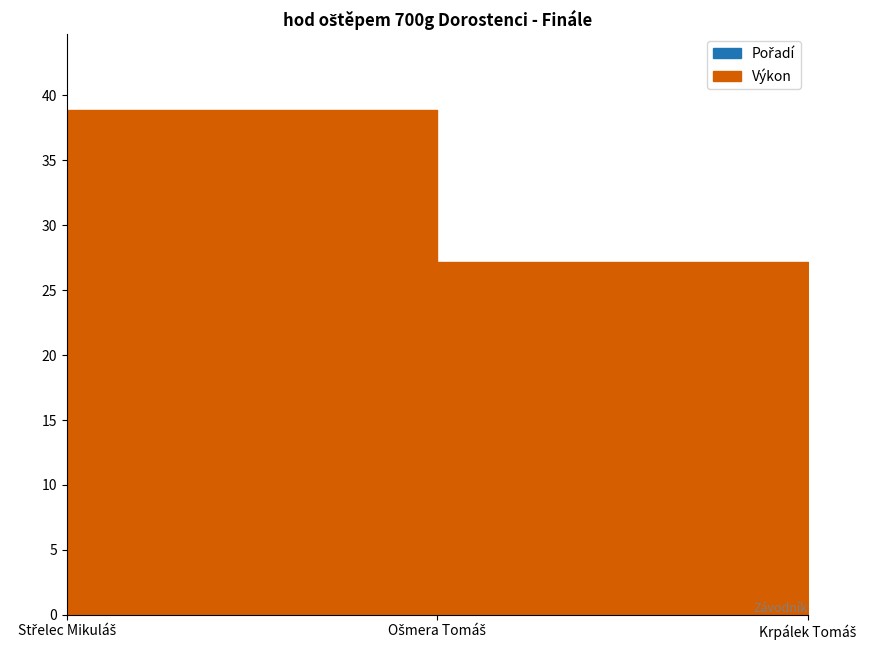

Which series has the widest spread of values?

Výkon